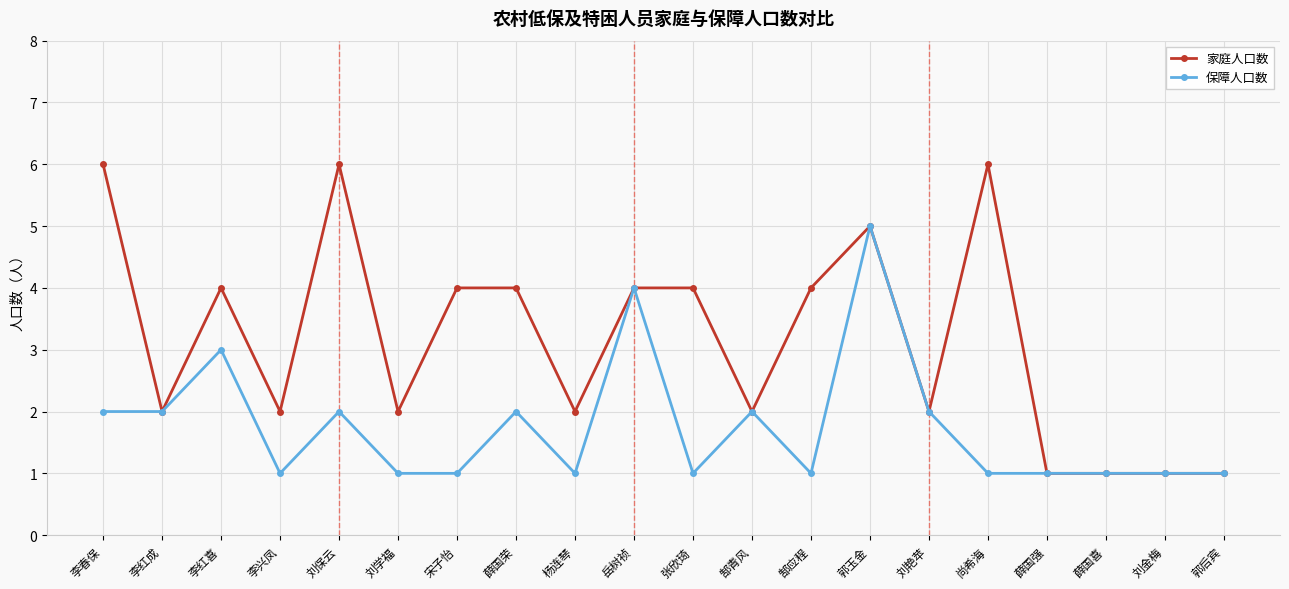

The 家庭人口数 series shows 3 at 郜青风. True or false?

False